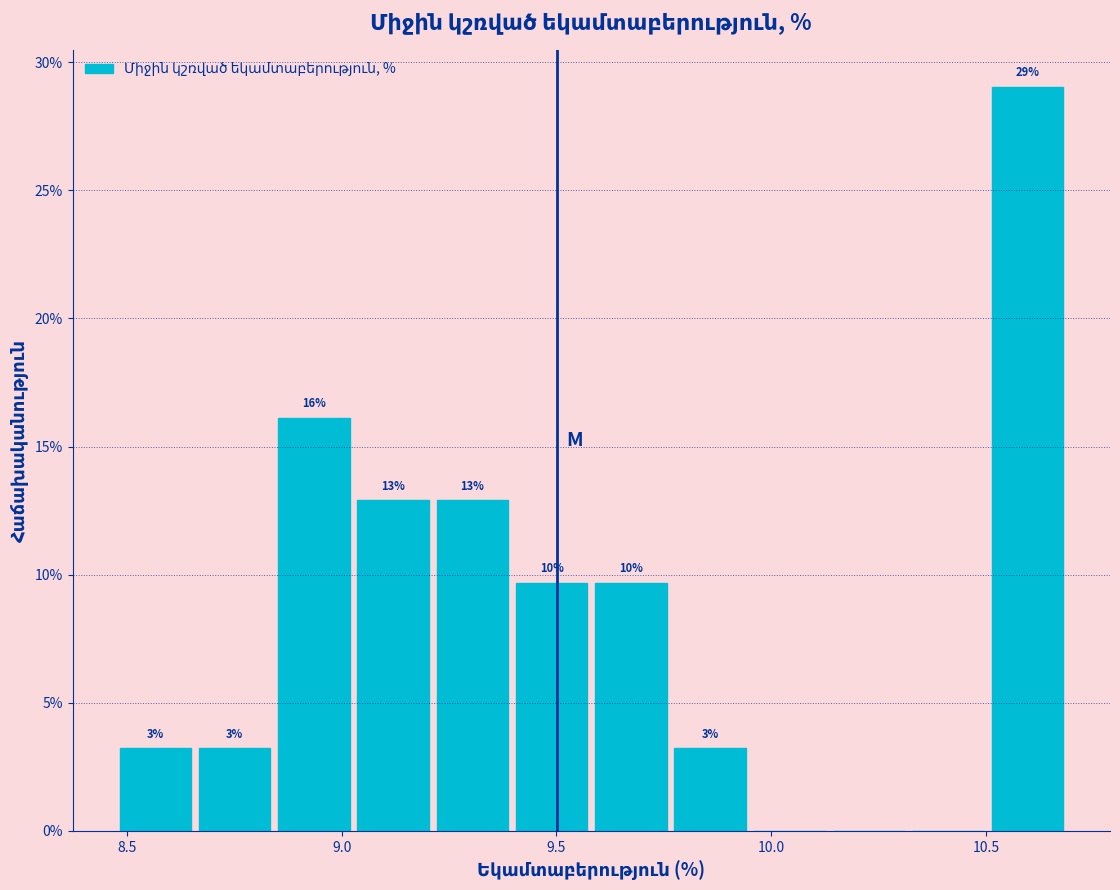

Around what value on the x-axis is the tallest bar? Give the approximate position of its centre, as read against the axis.

10.60